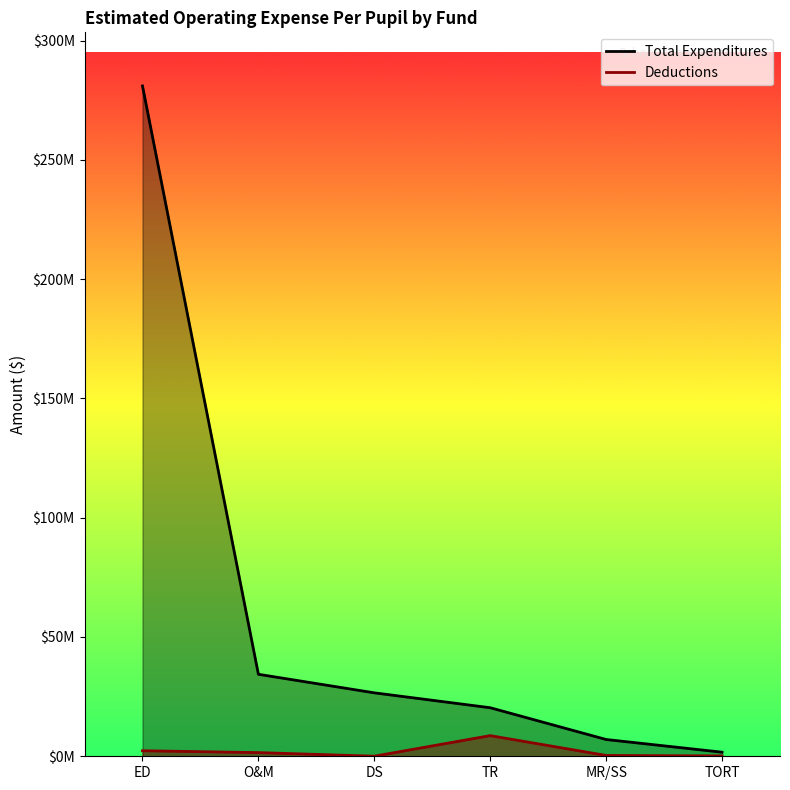

How many lines are shown in the chart?

2